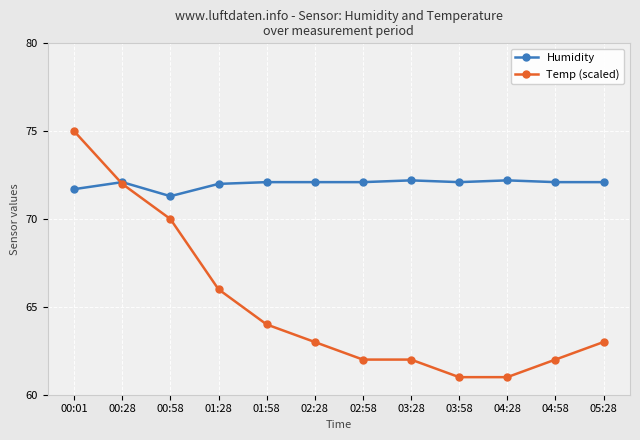

At how many categories does at least one series exceed 67?

12